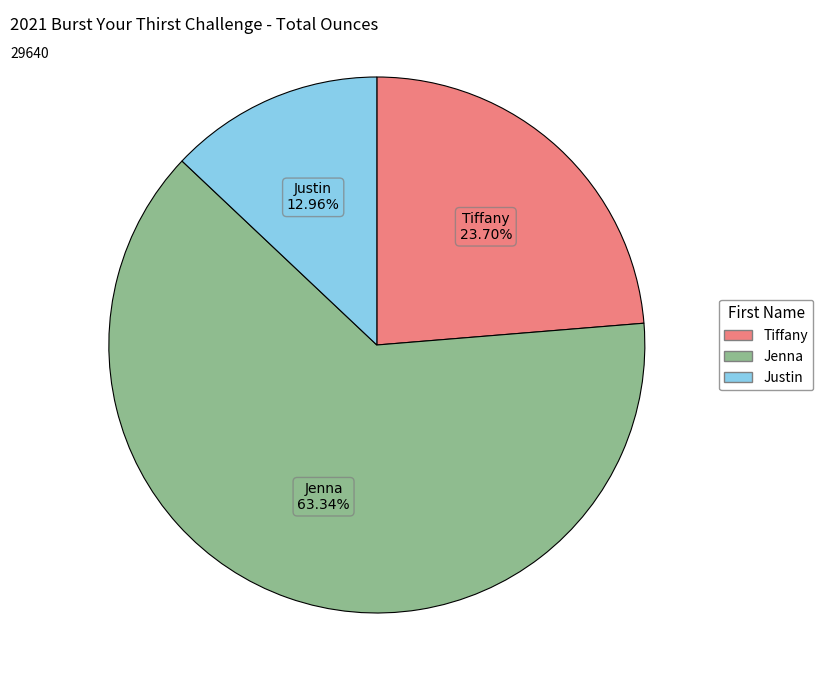

Which slice represents more than half of the pie?

Jenna